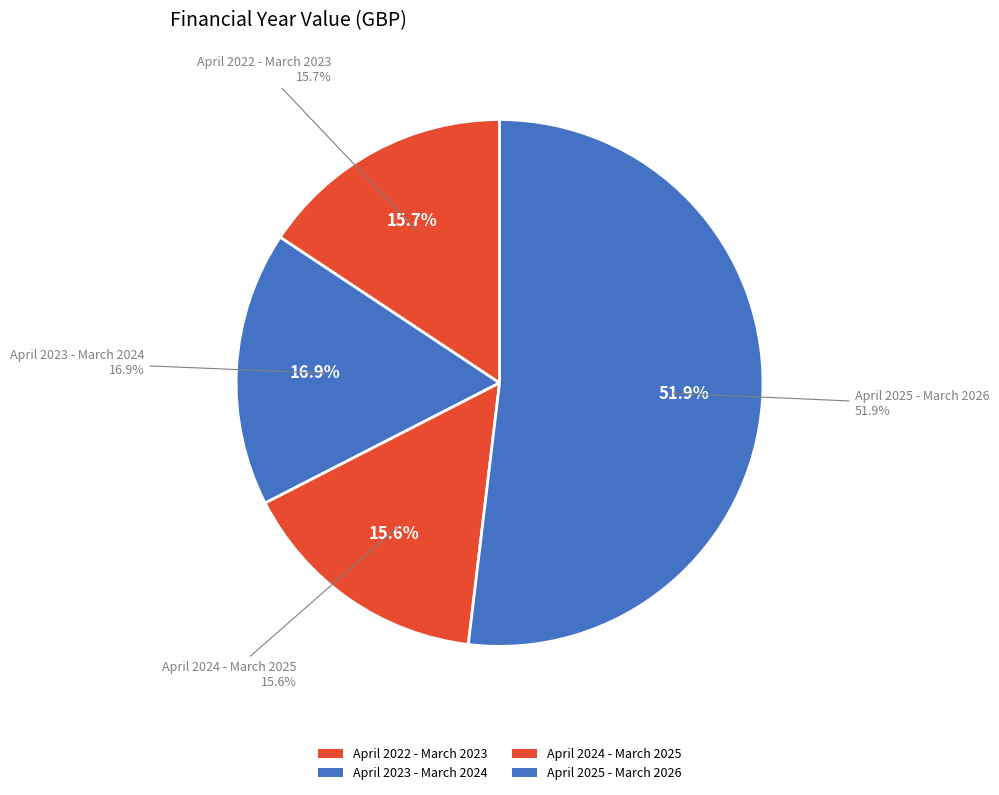

Combined, do April 2024 - March 2025 and April 2023 - March 2024 account for over 50%?

No